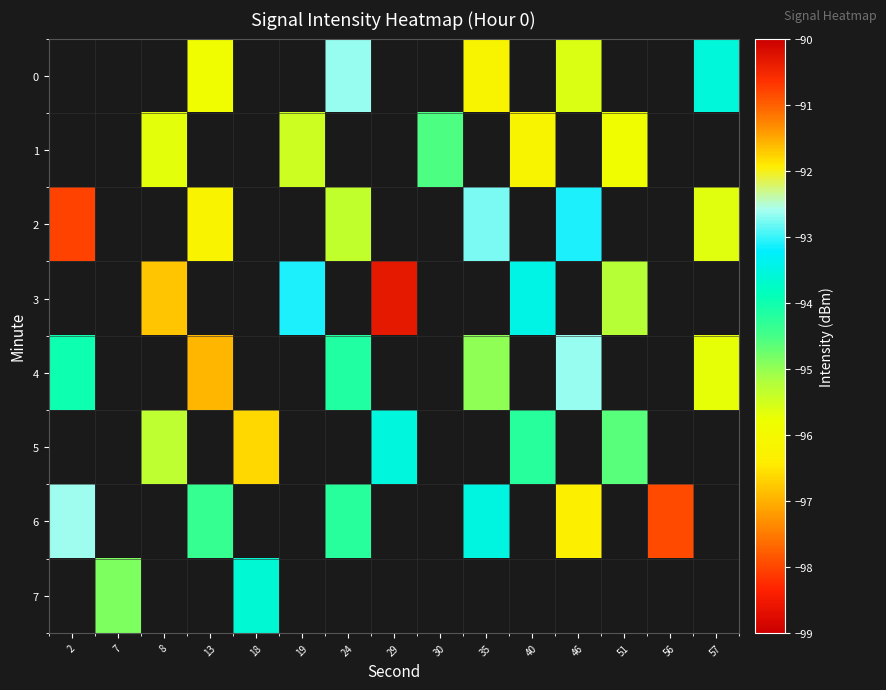

Is the value of 3 at 24 greater than the value of 5 at 13?

No